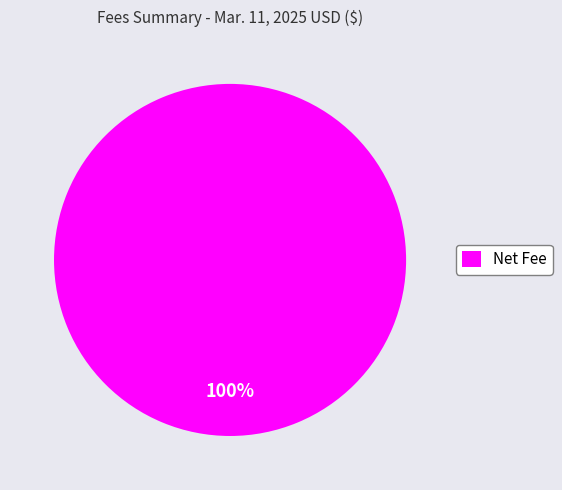

True or false: Net Fee accounts for 90% of the total.

False